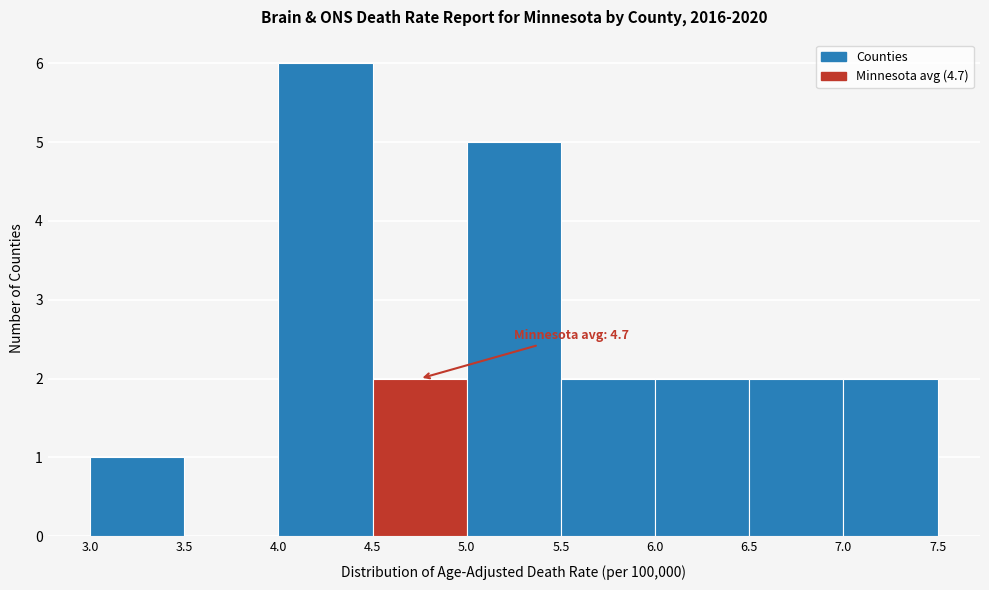

Which range on the x-axis has the tallest bar?

4.0 to 4.5